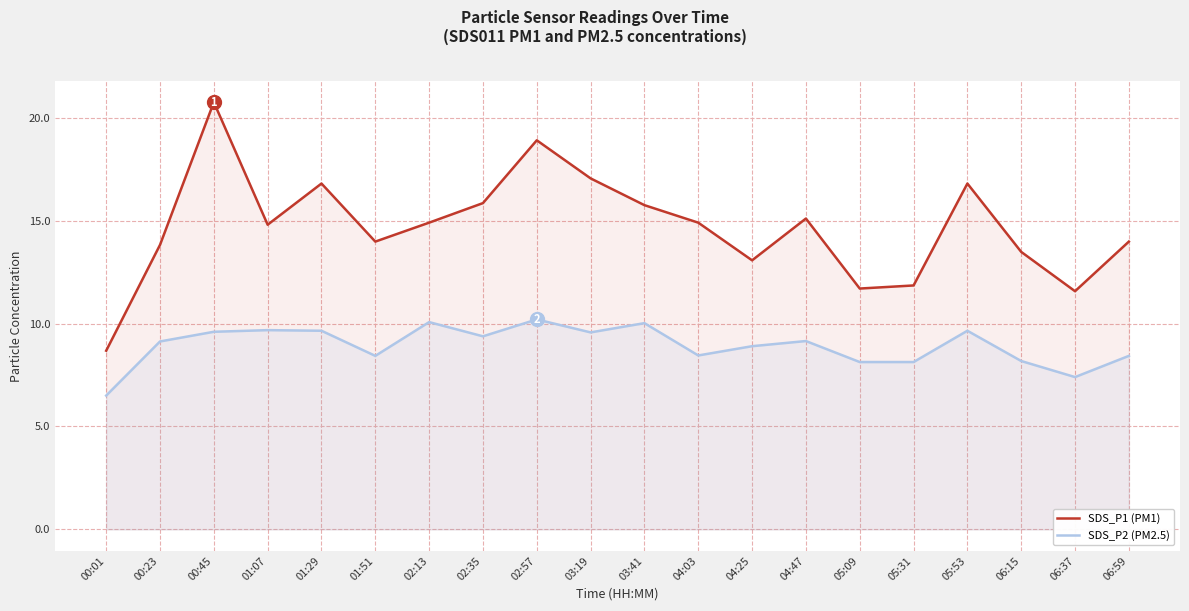

The value of SDS_P1 (PM1) at 00:23 is 13.8. True or false?

True